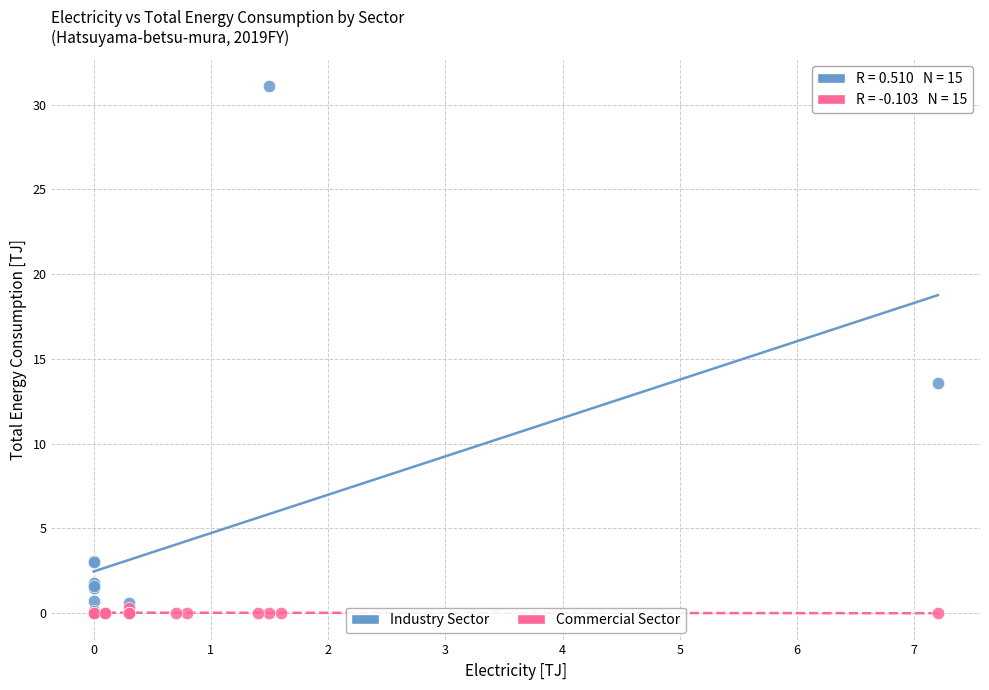

Which series contains the highest Y value?

Industry Sector